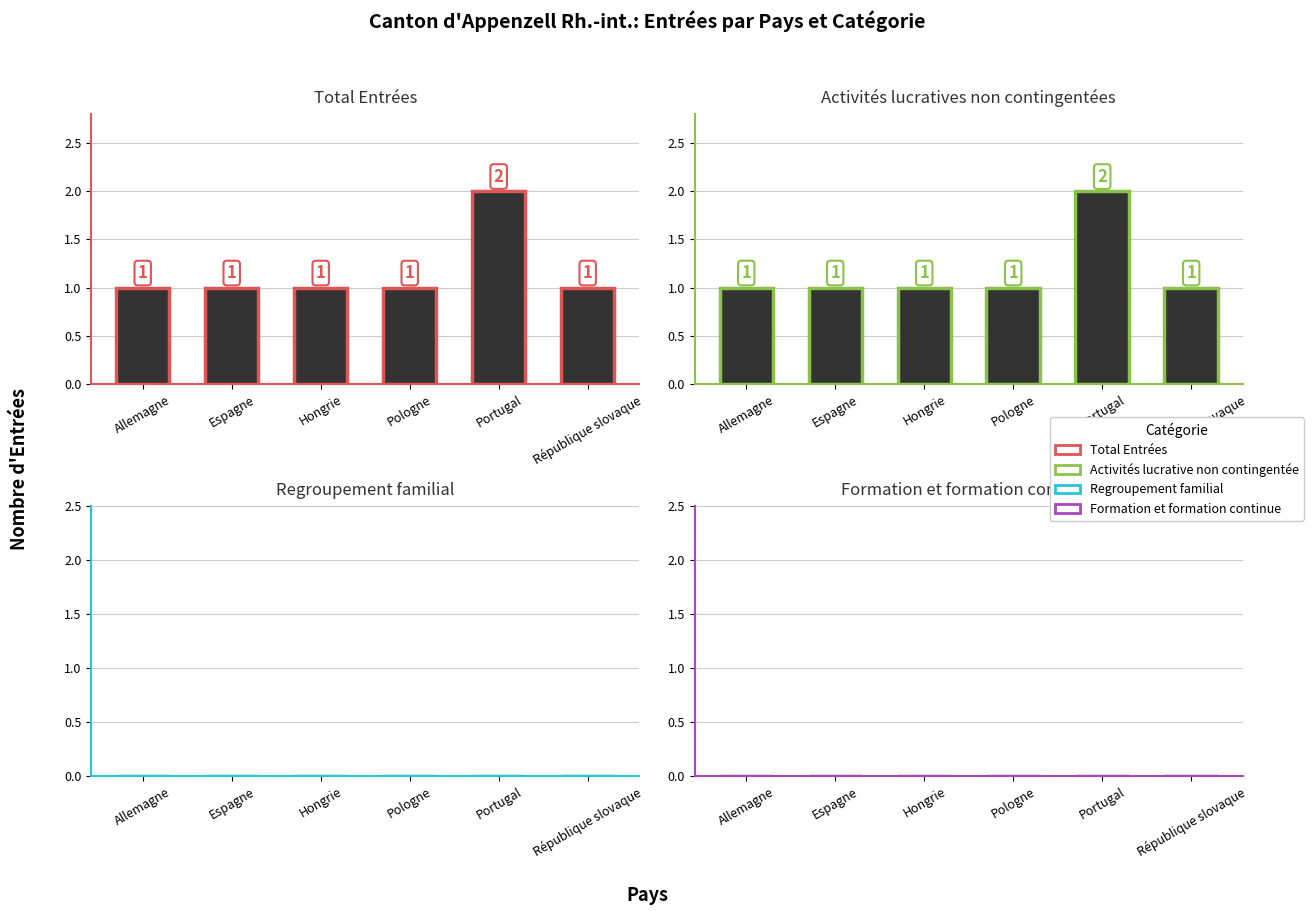

How many bars are there in total?

24